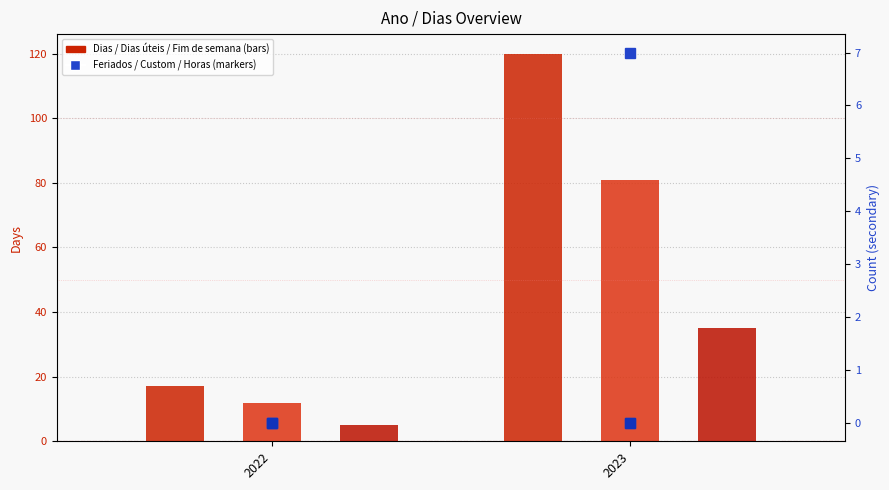

Reading left to right, list all the values displayed in this chart.

Dias: 17	120
Dias úteis: 12	81
Fim de semana: 5	35
Feriados: 0	7
Custom dates: 0	0
Horas de trabalho: 0	0